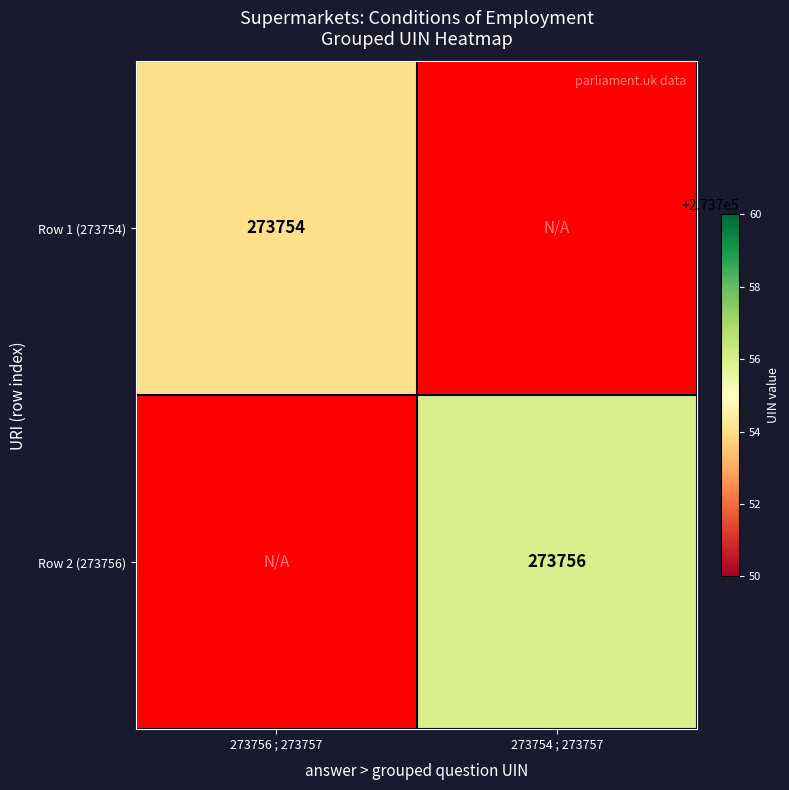

Is it true that Row 1 (273754) equals 273754 at 273756 ; 273757?

True